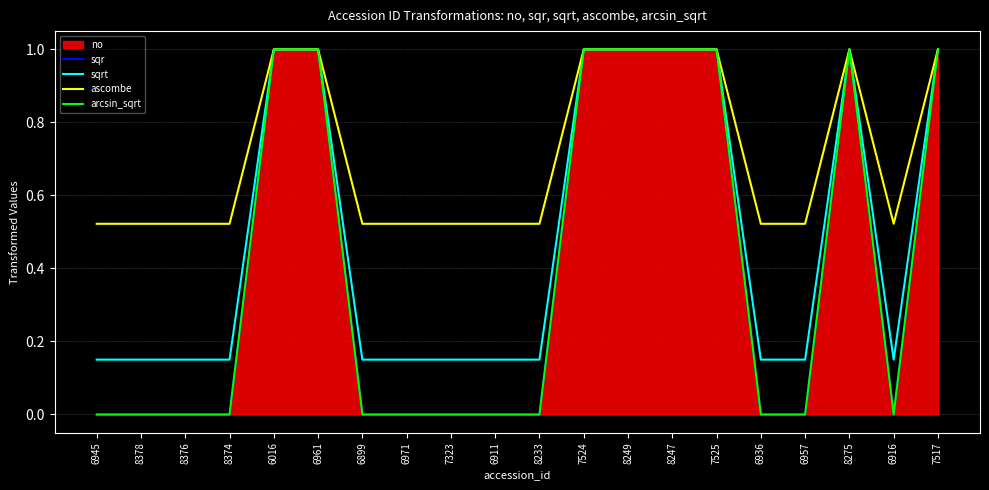

Which series has the largest range (max minus min)?

arcsin_sqrt